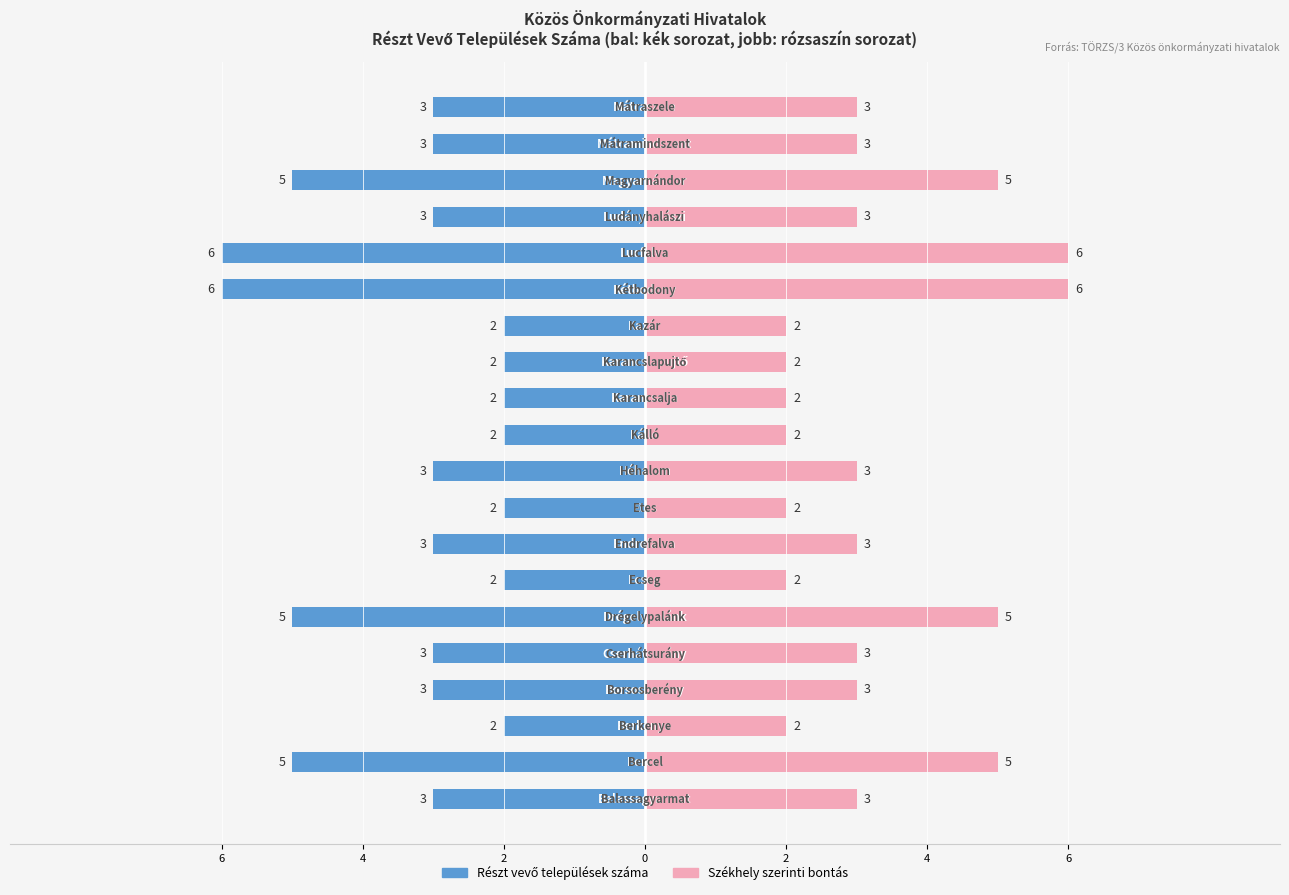

Count the number of categories in the chart.

20